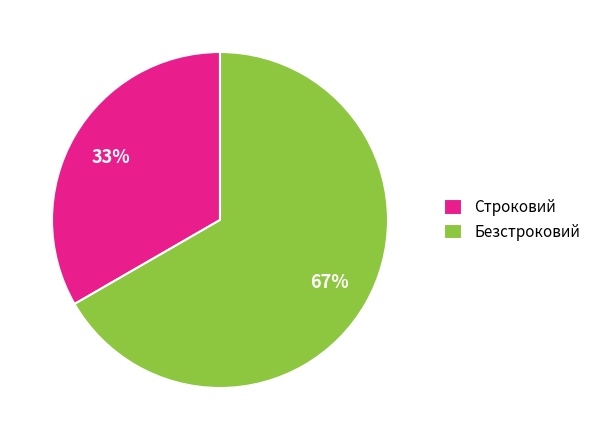

Count the number of slices in the pie.

2